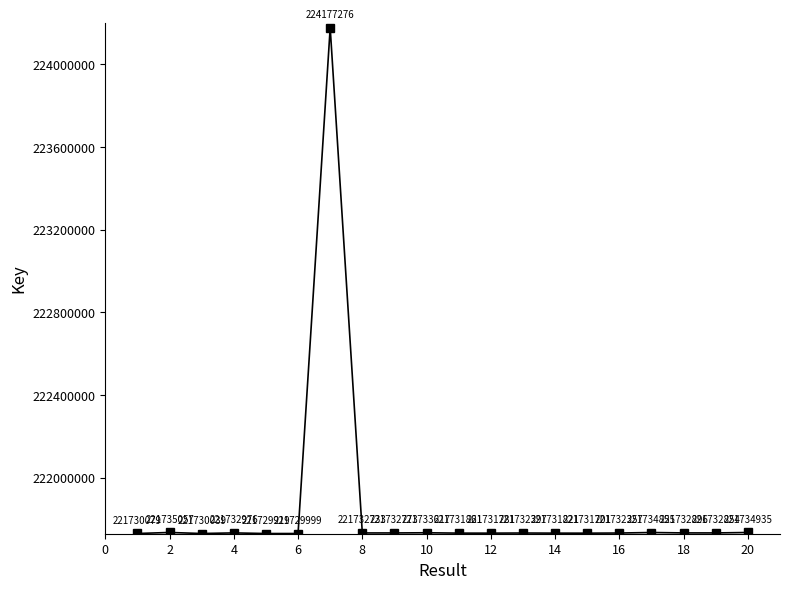

True or false: there are more than 0 points higher than both neighbors.

True